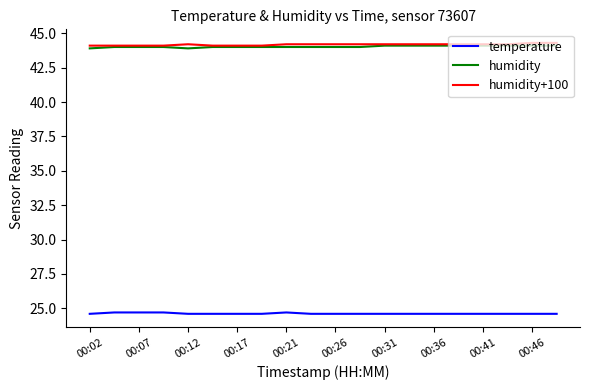

What is the smallest value displayed?

24.6